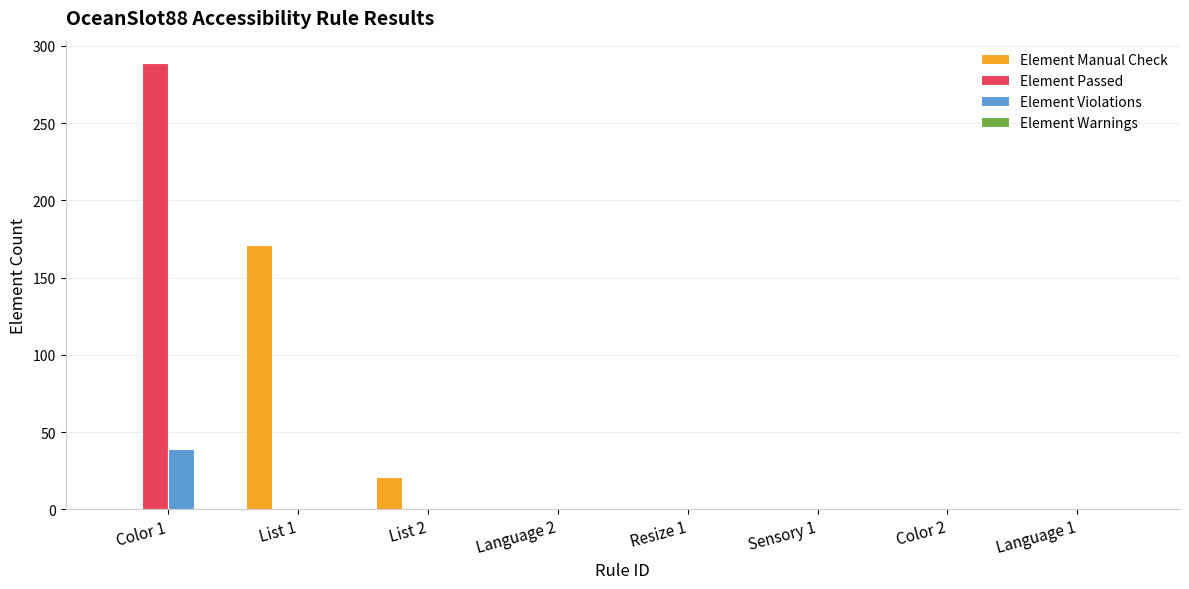

What is the maximum value shown in the chart?

289